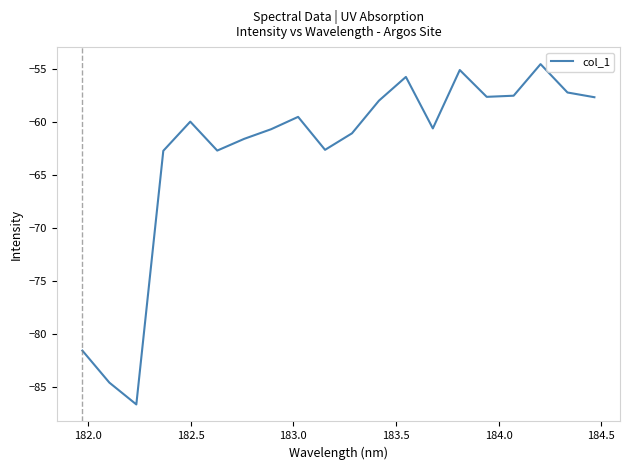

What is the maximum value shown in the chart?

-54.5